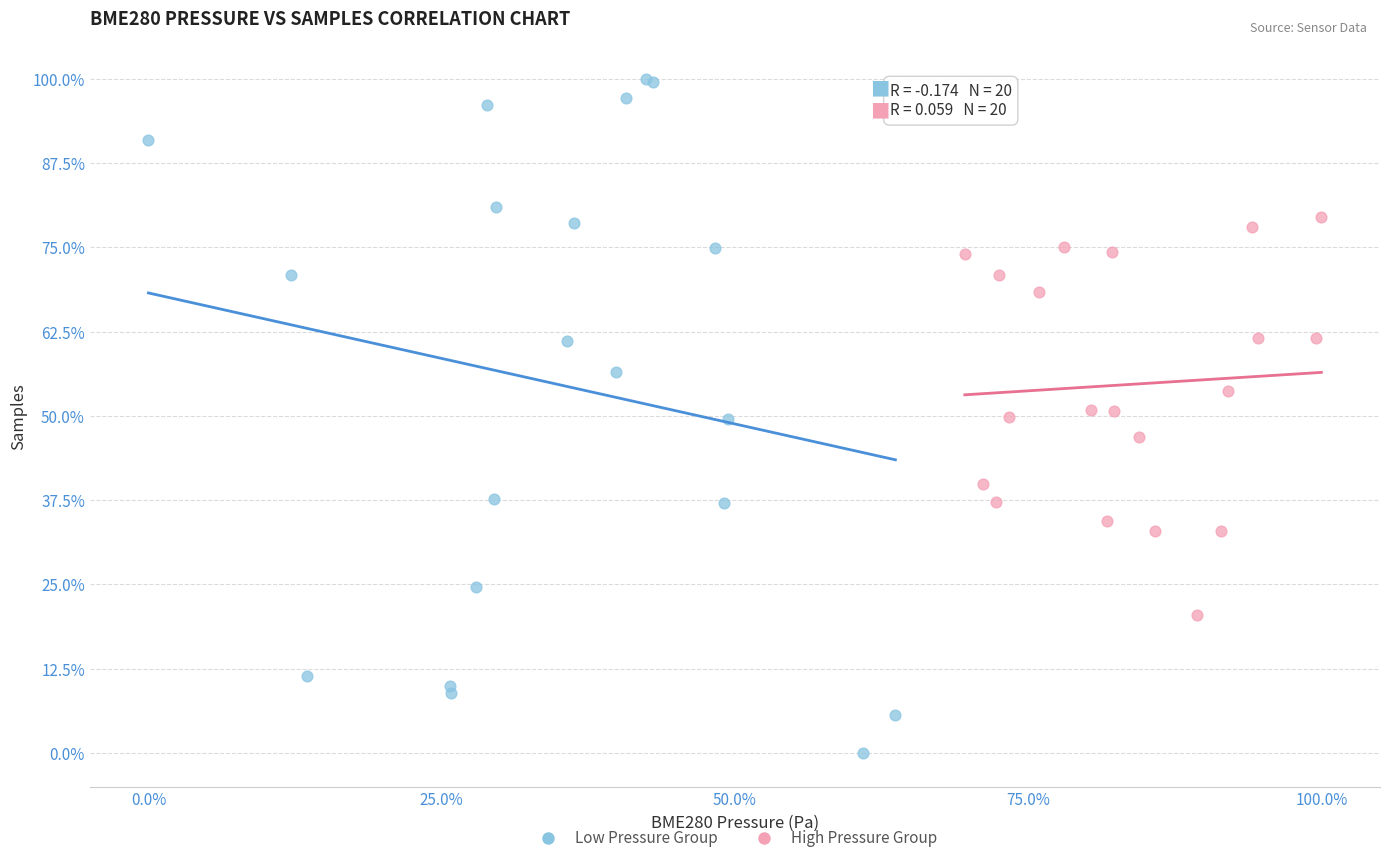

Which series has the widest spread of Y values?

Low Pressure Group